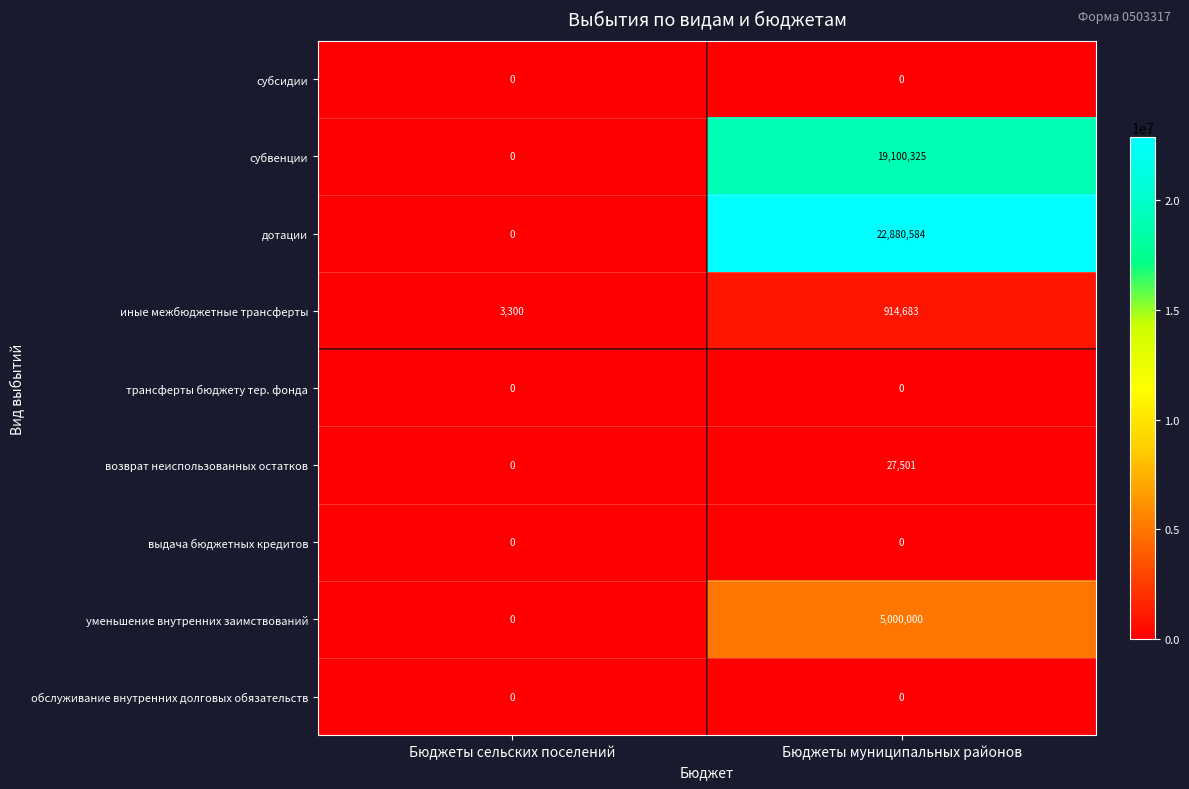

Which category has the lowest value in the возврат неиспользованных остатков series?

Бюджеты сельских поселений